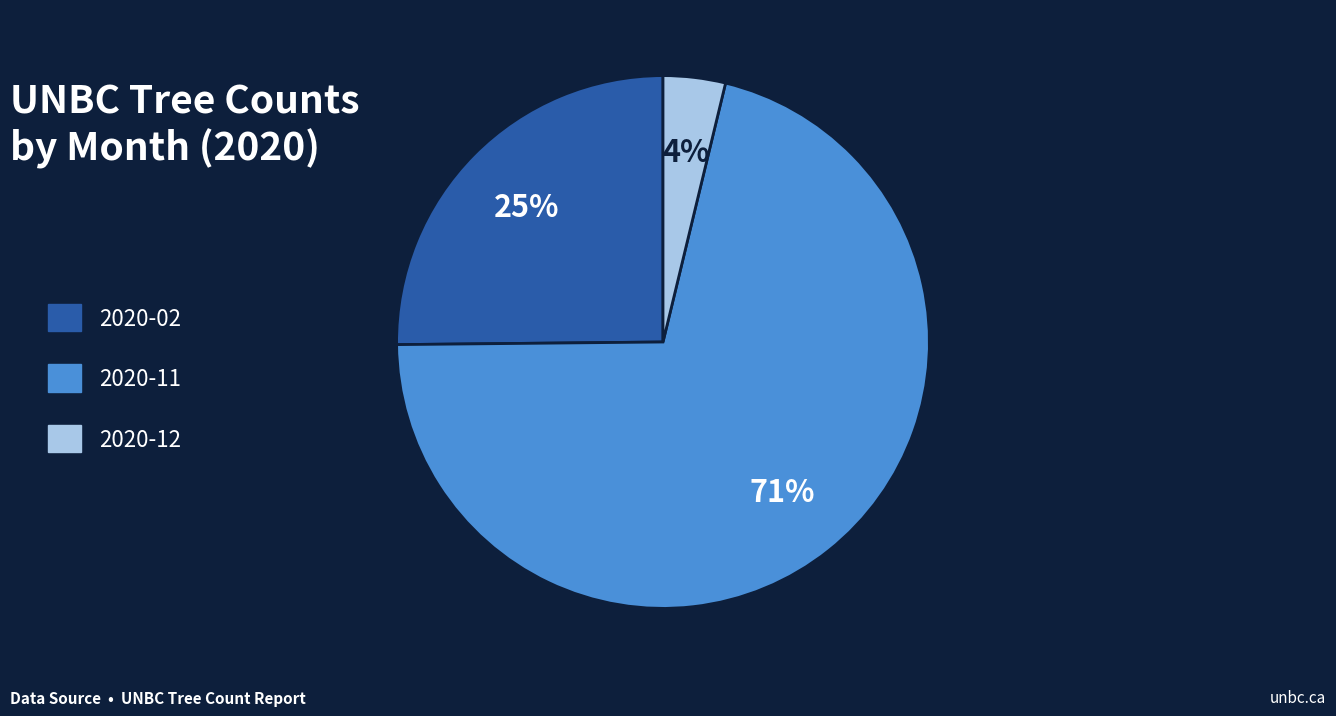

Is it true that 2020-02 is 25% of the pie?

True